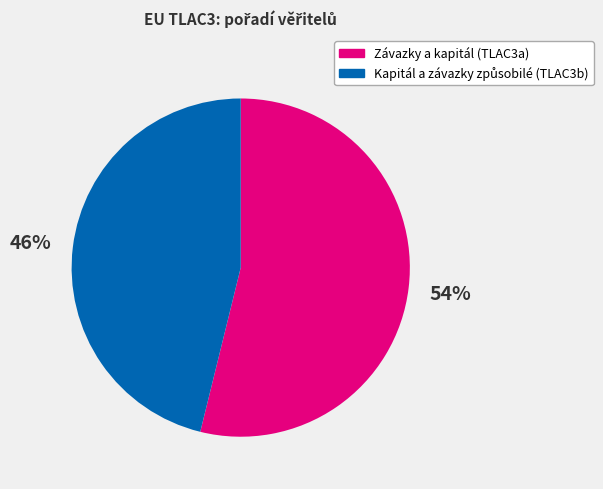

To the nearest percent, what is the average slice percentage?

50%